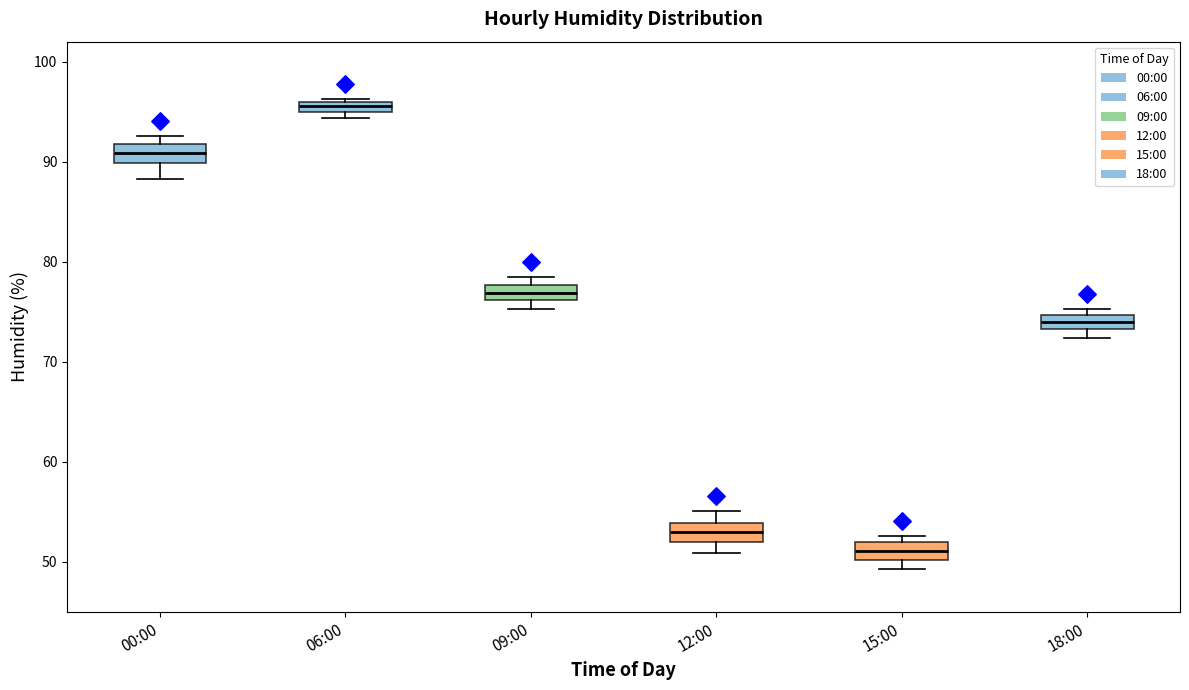

Which box's median line is the highest?

06:00